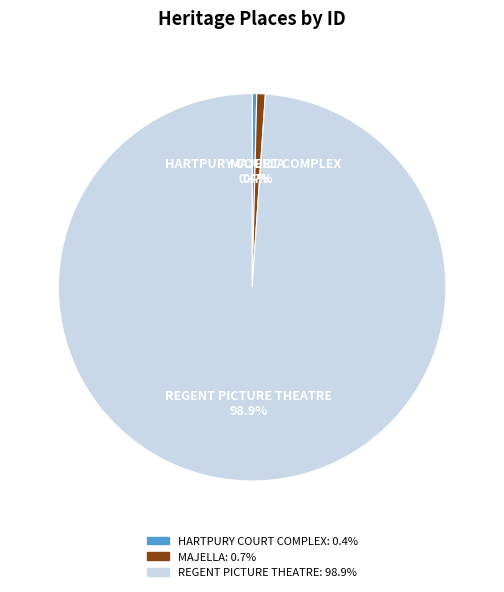

To the nearest percent, what is the combined percentage of REGENT PICTURE THEATRE and HARTPURY COURT COMPLEX?

99%